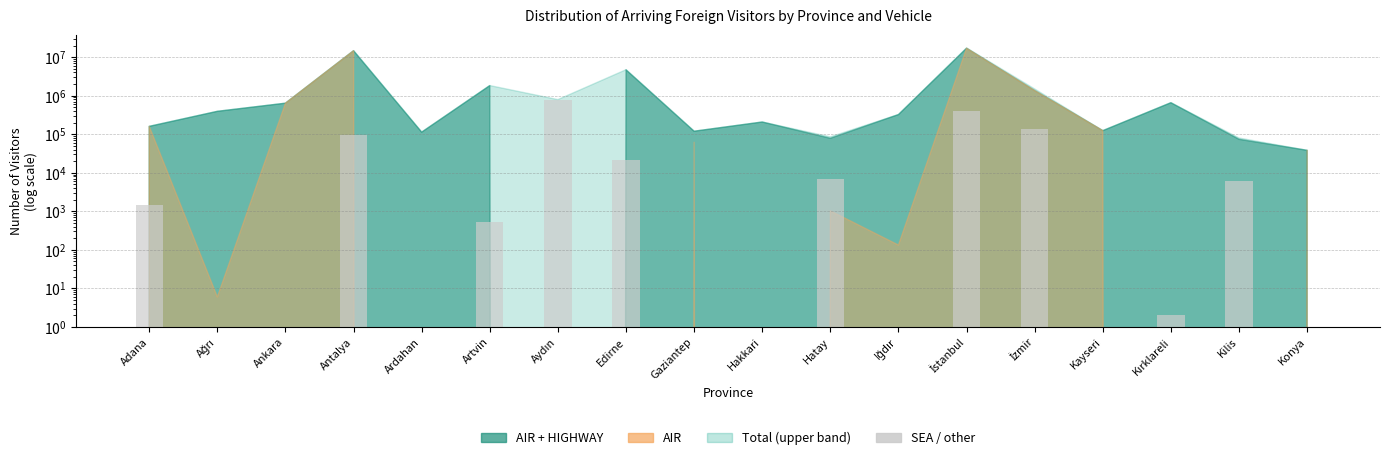

Is it true that the value at Ağrı is 0?

True